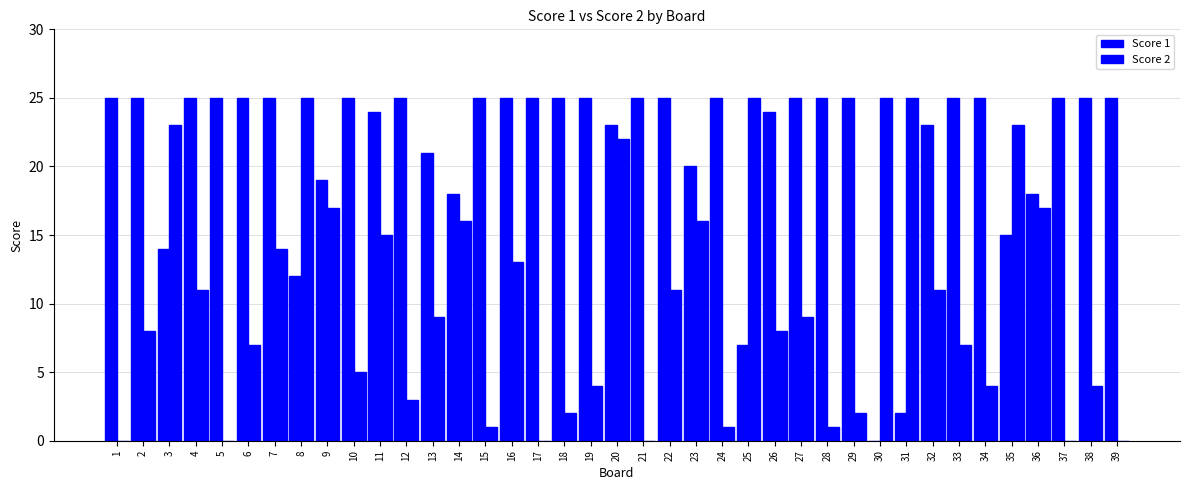

What is the maximum value for Score 1?

25